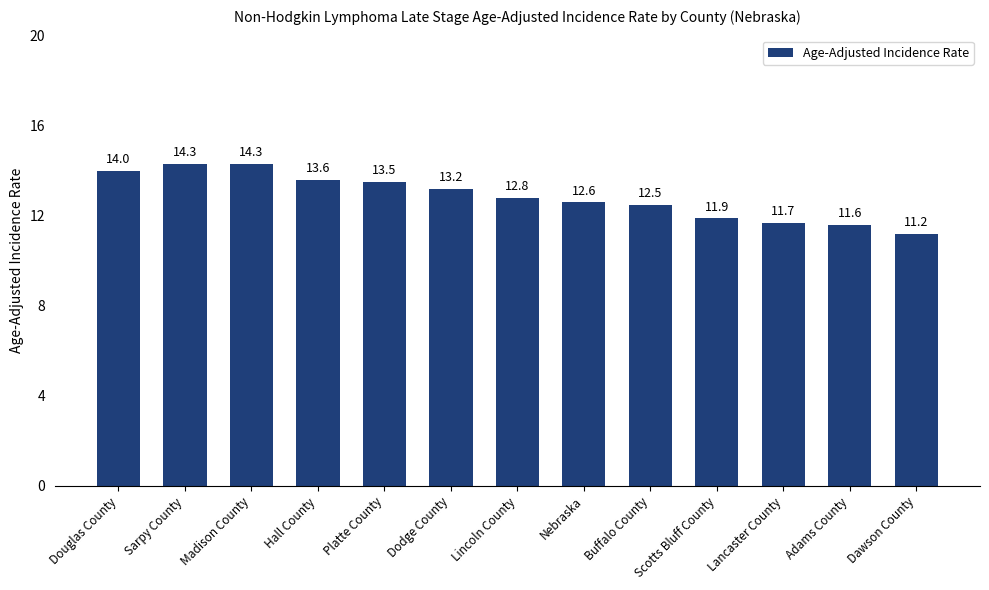

Reading left to right, what are all the values shown in this chart?

Douglas County=14.0	Sarpy County=14.3	Madison County=14.3	Hall County=13.6	Platte County=13.5	Dodge County=13.2	Lincoln County=12.8	Nebraska=12.6	Buffalo County=12.5	Scotts Bluff County=11.9	Lancaster County=11.7	Adams County=11.6	Dawson County=11.2